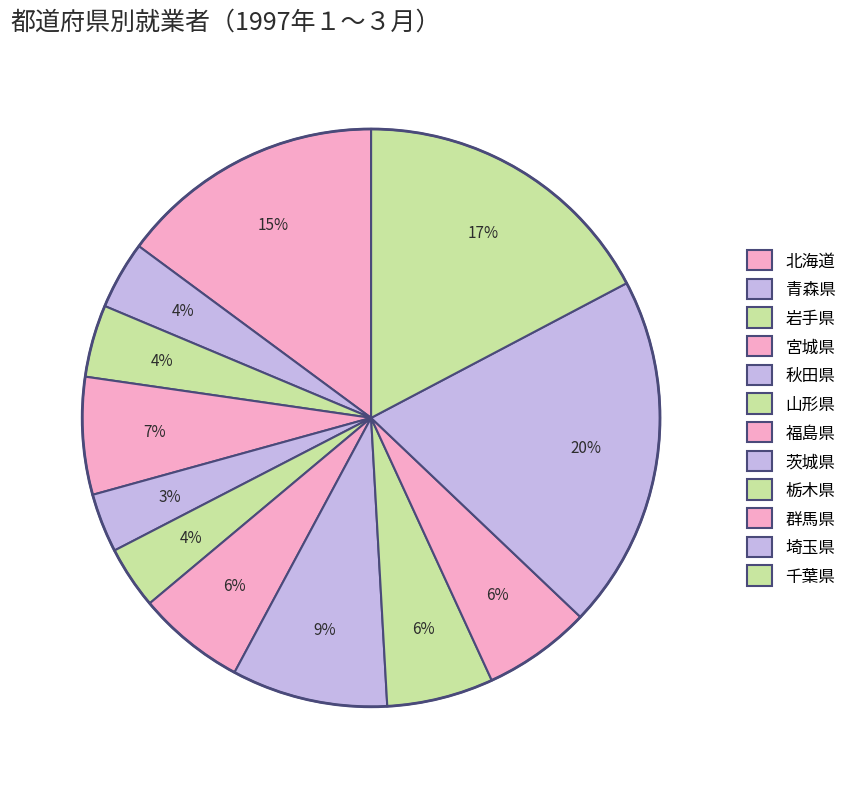

Rank the categories by value from highest to lowest.

埼玉県, 千葉県, 北海道, 茨城県, 宮城県, 福島県, 群馬県, 栃木県, 岩手県, 青森県, 山形県, 秋田県